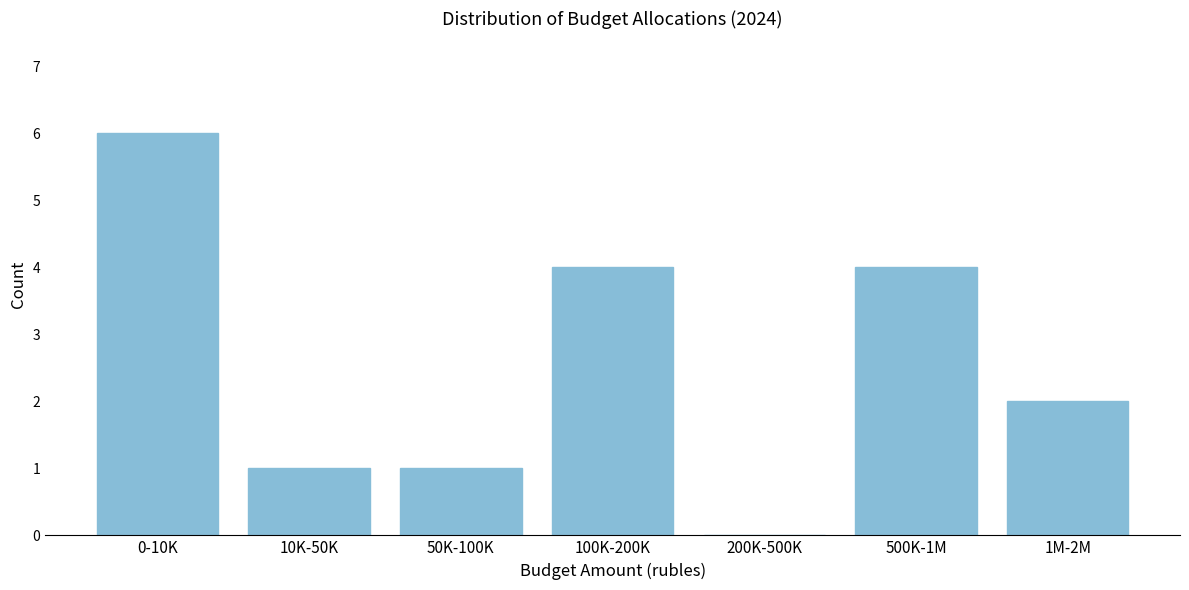

Reading left to right, extract all data points from this chart.

0-10K=6	10K-50K=1	50K-100K=1	100K-200K=4	200K-500K=0	500K-1M=4	1M-2M=2